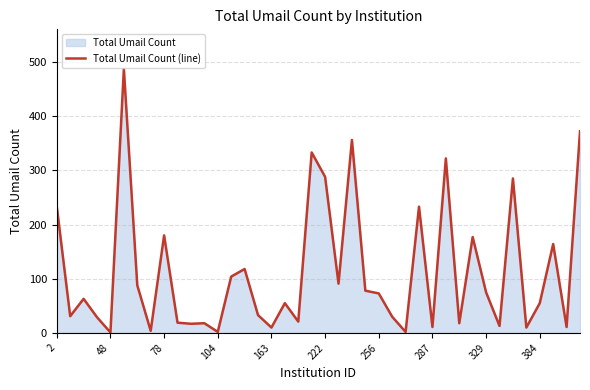

What is the difference between the maximum and second lowest values?

485